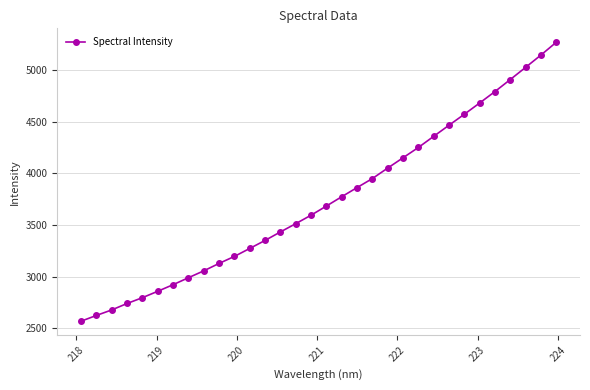

What is the difference between the maximum and minimum values?

2698.8